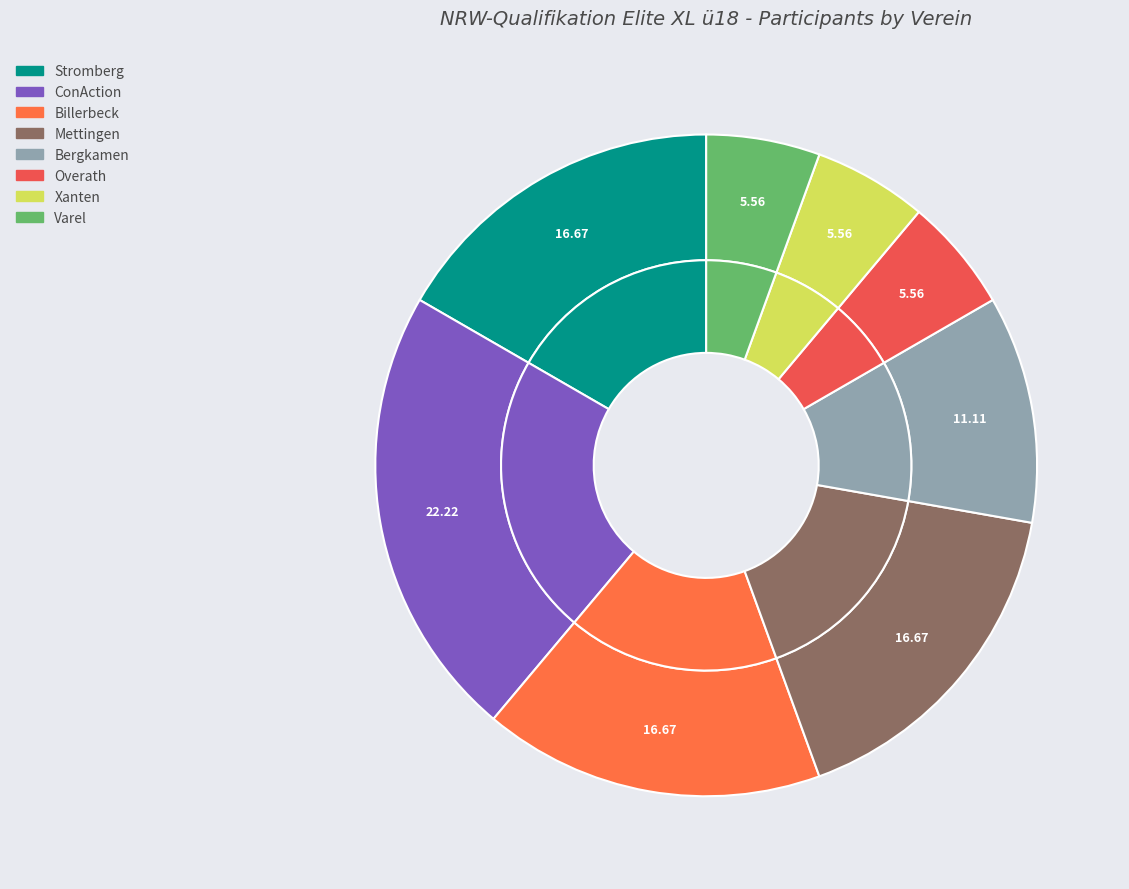

What percentage is the Bergkamen slice, to the nearest percent?

11%